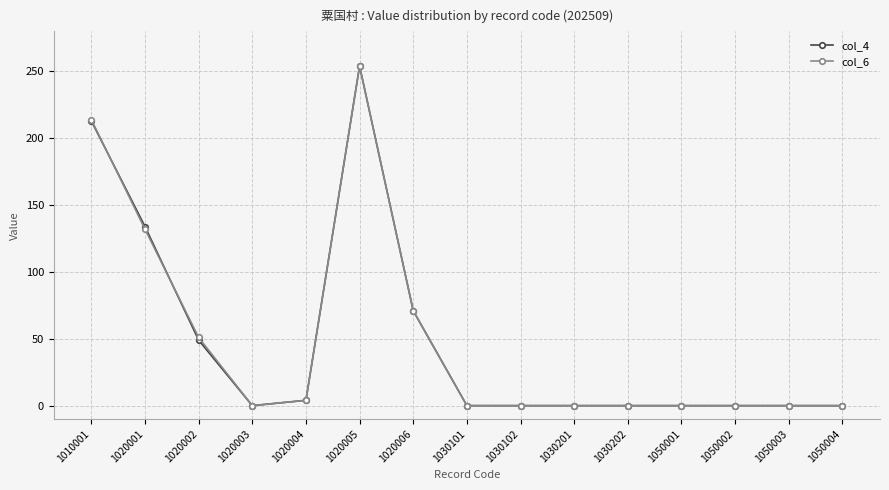

Where is the first local maximum for col_4?

1020005